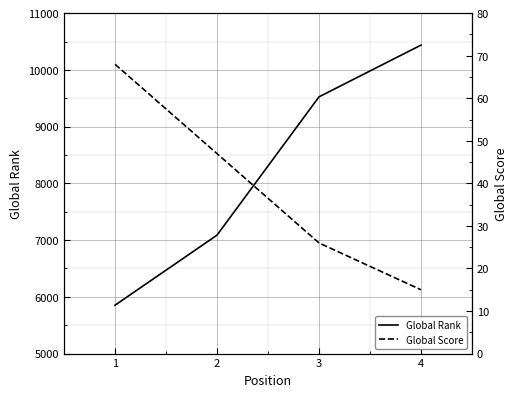

Reading left to right, what are all the values shown in this chart?

Global Rank: 5853	7088	9526	10438
Global Score: 68	47	26	15